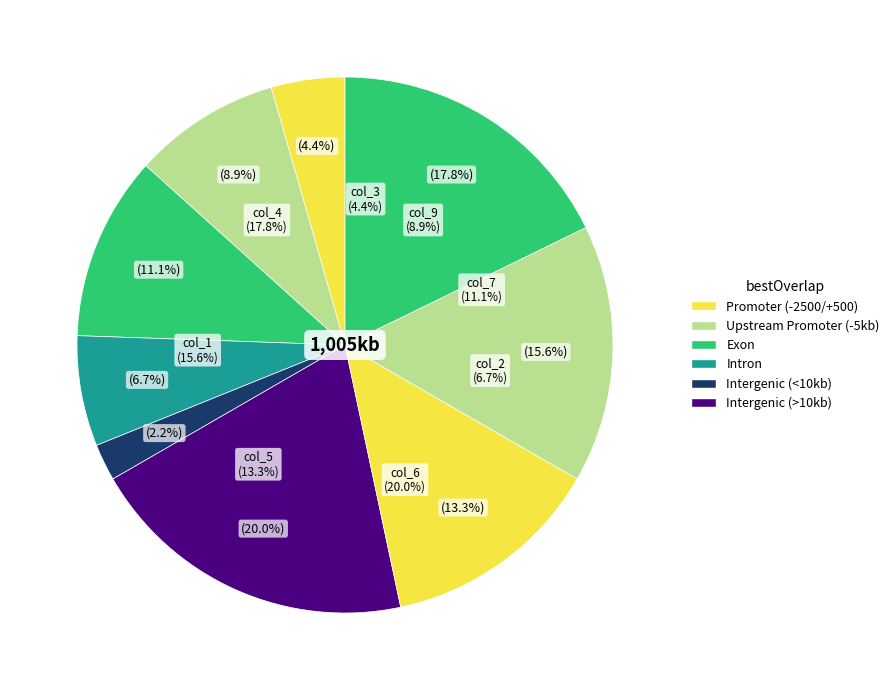

To the nearest percent, what is the difference between the 5 and 3 slice percentages?

9%